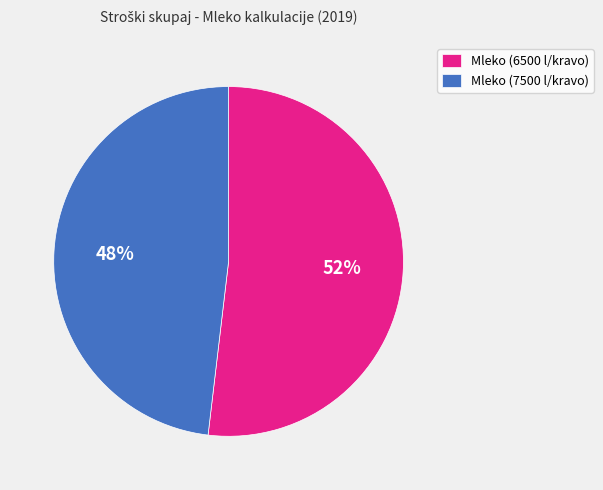

What is the ratio of the value at Mleko (6500 l/kravo) to the value at Mleko (7500 l/kravo)?

1.1